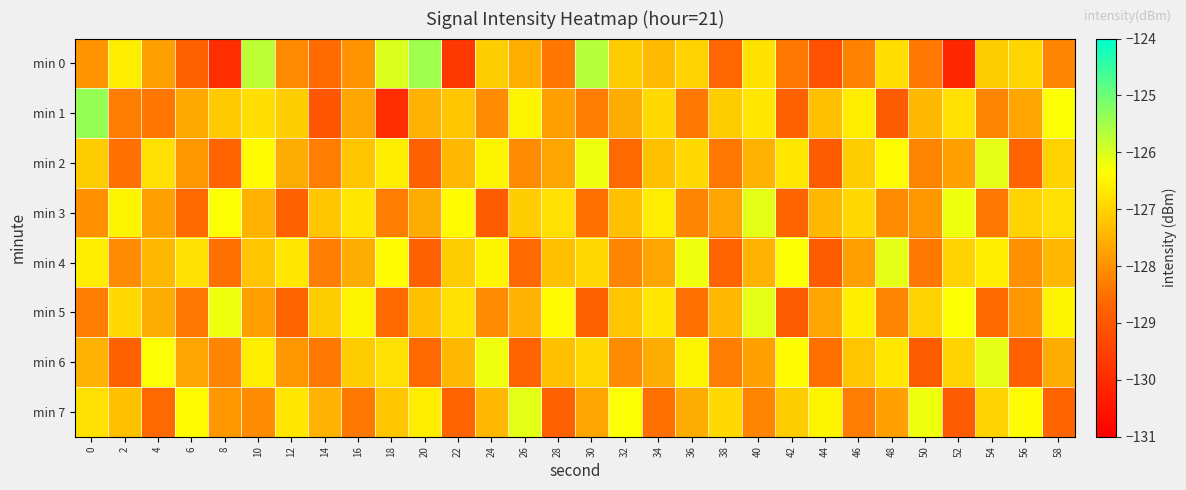

List the series in order of their peak value, lowest first.

min 2, min 3, min 4, min 5, min 6, min 7, min 0, min 1